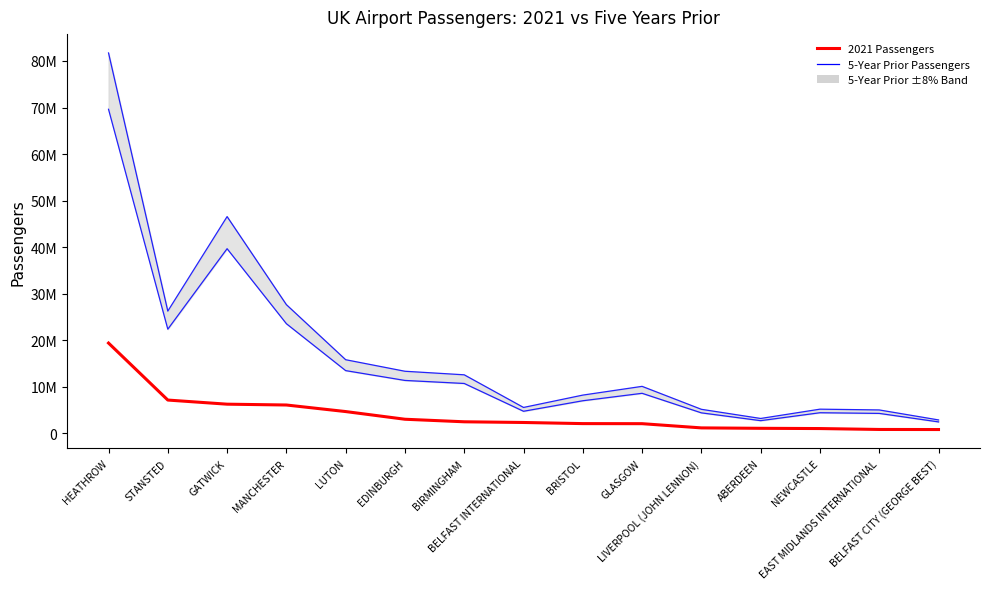

True or false: 5-Year Prior Passengers (lower) and 2021 Passengers intersect in this chart.

False